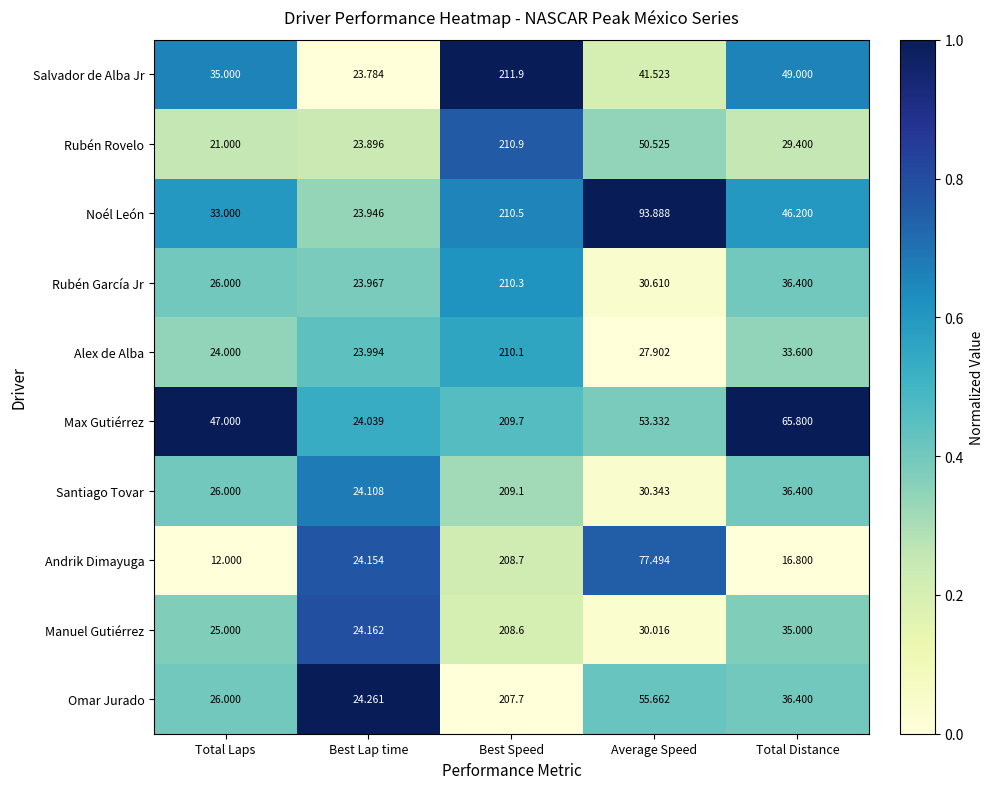

List the series in order of their peak value, highest first.

Salvador de Alba Jr, Rubén Rovelo, Noél León, Rubén García Jr, Alex de Alba, Max Gutiérrez, Santiago Tovar, Andrik Dimayuga, Manuel Gutiérrez, Omar Jurado